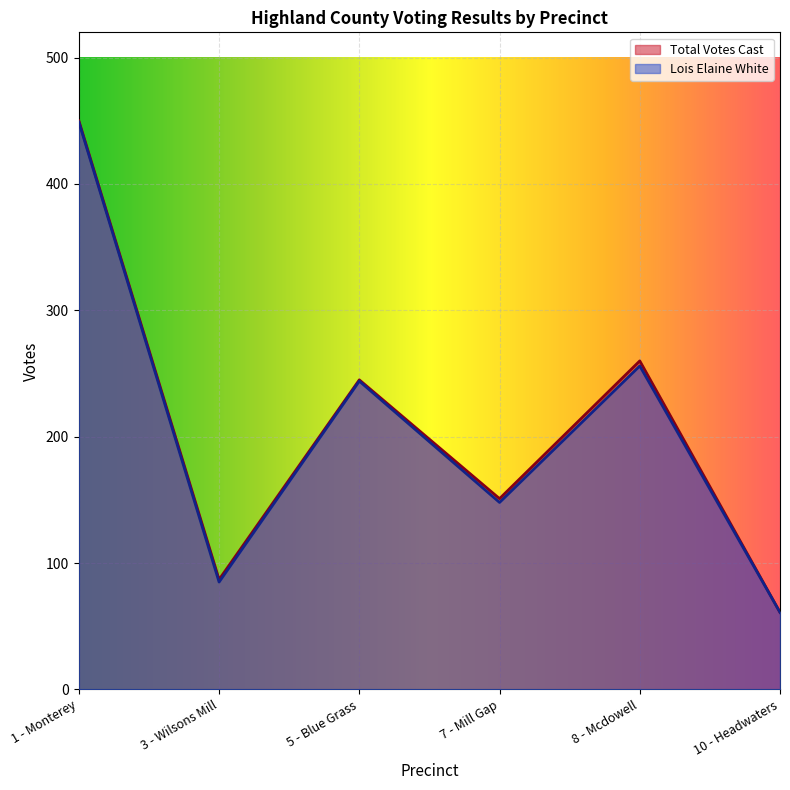

Which series has the largest total across all categories?

Total Votes Cast